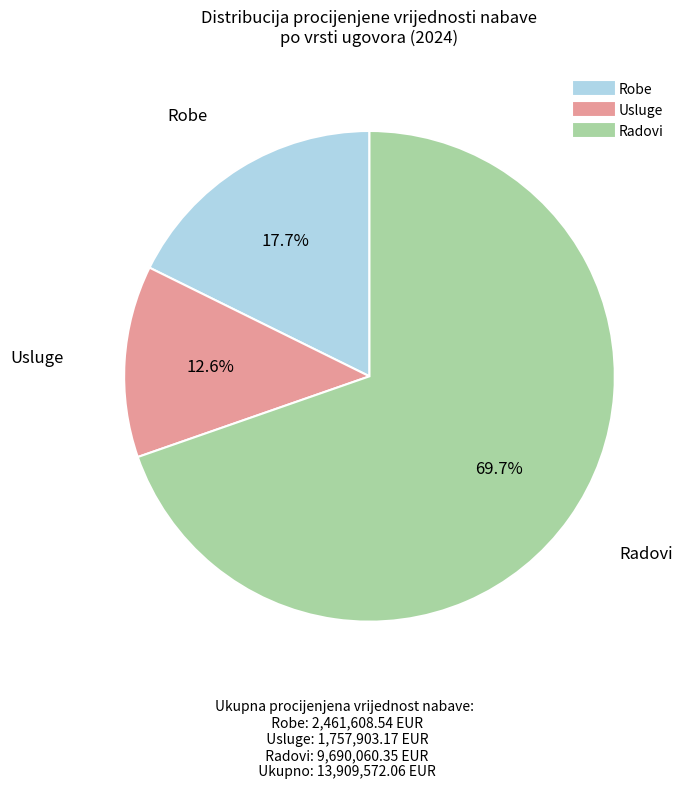

To the nearest percent, what is the combined percentage of Usluge and Radovi?

82%